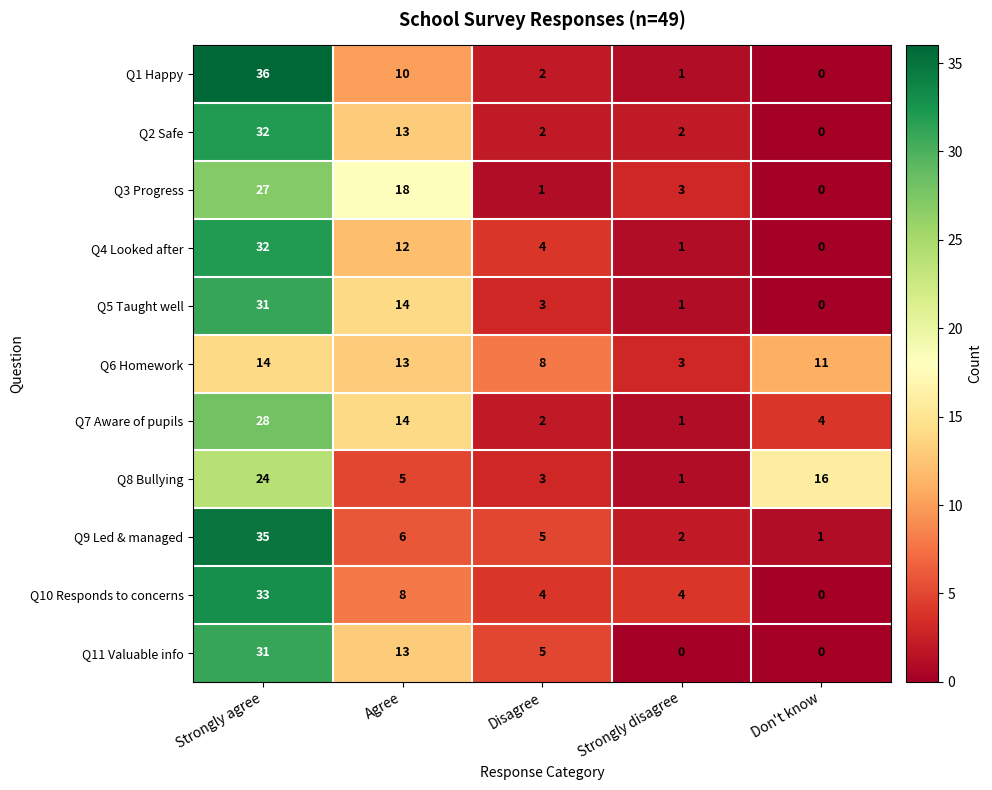

True or false: Q11 Valuable info has a value of 4 at Agree.

False